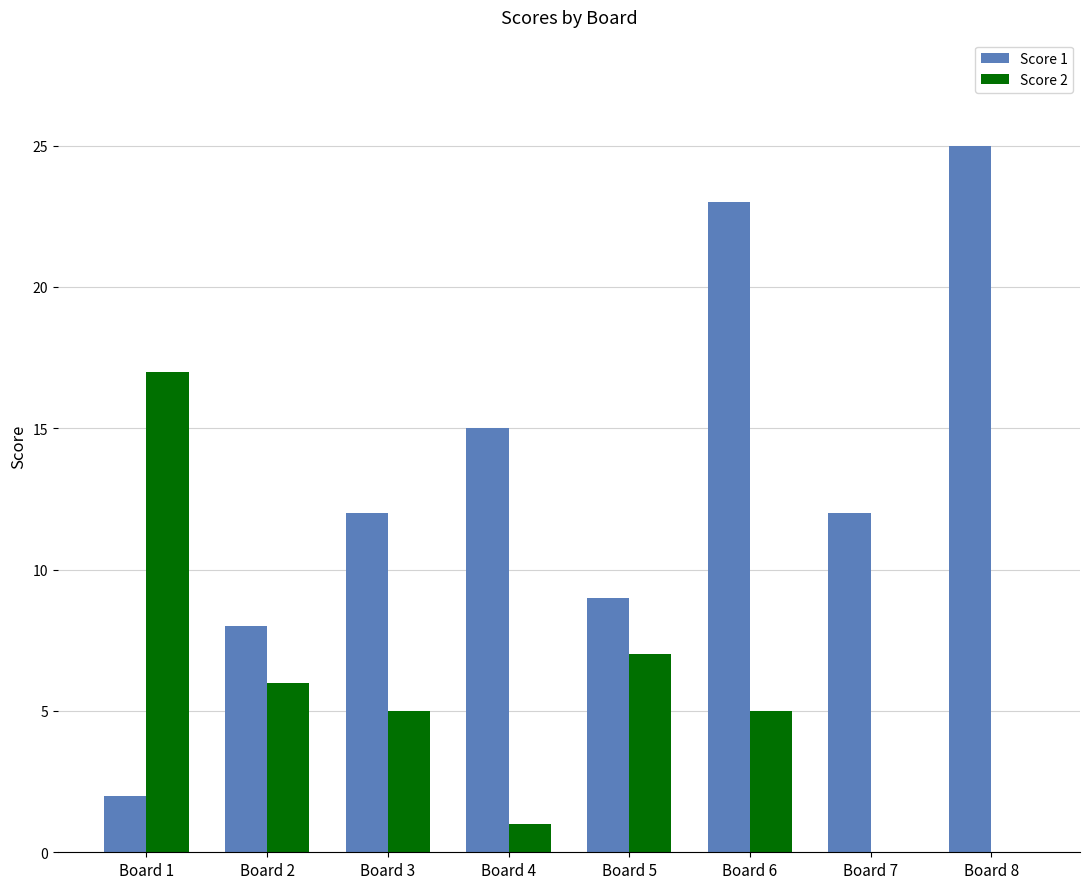

Which series has the largest total across all categories?

Score 1